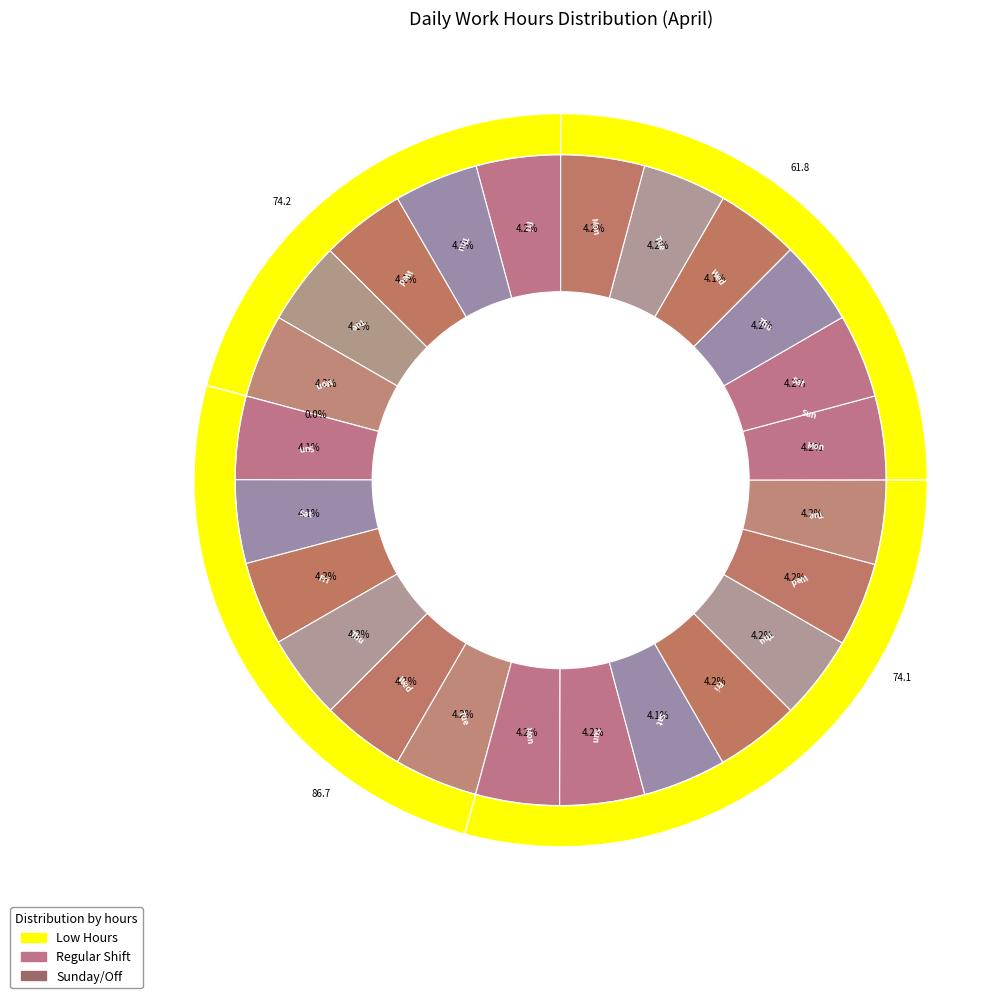

Is it true that 17 is 17% of the pie?

False